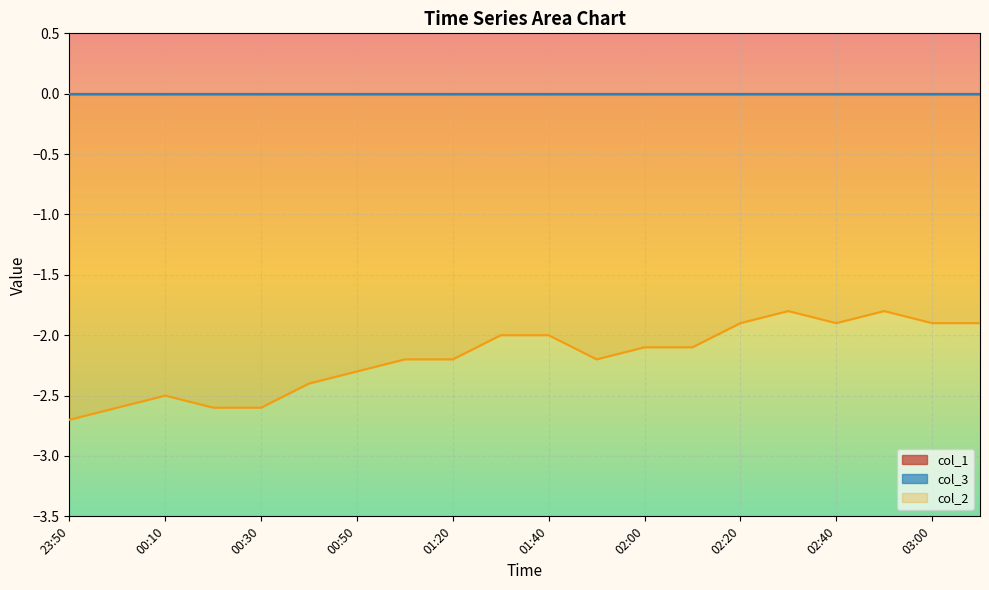

What is the label of the 15th point from the left?

02:20